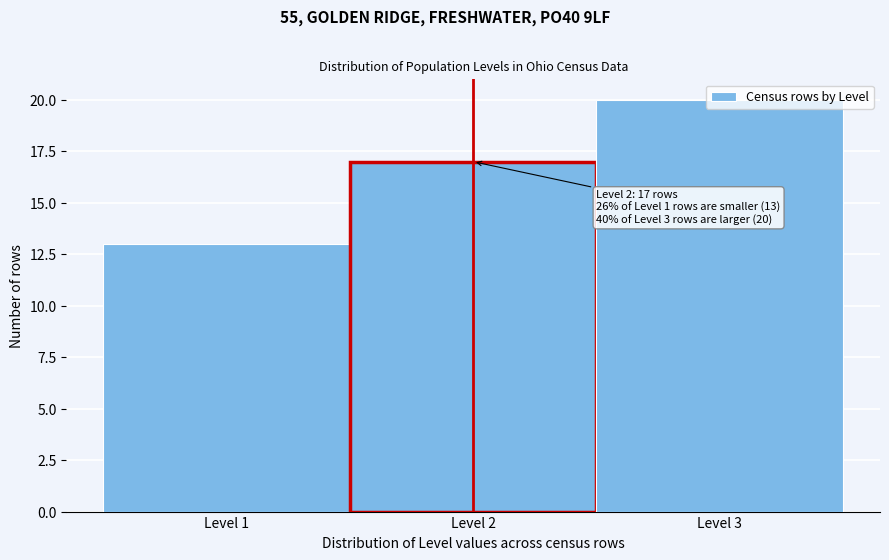

Over which range of the x-axis is the bar tallest?

2.5 to 3.5